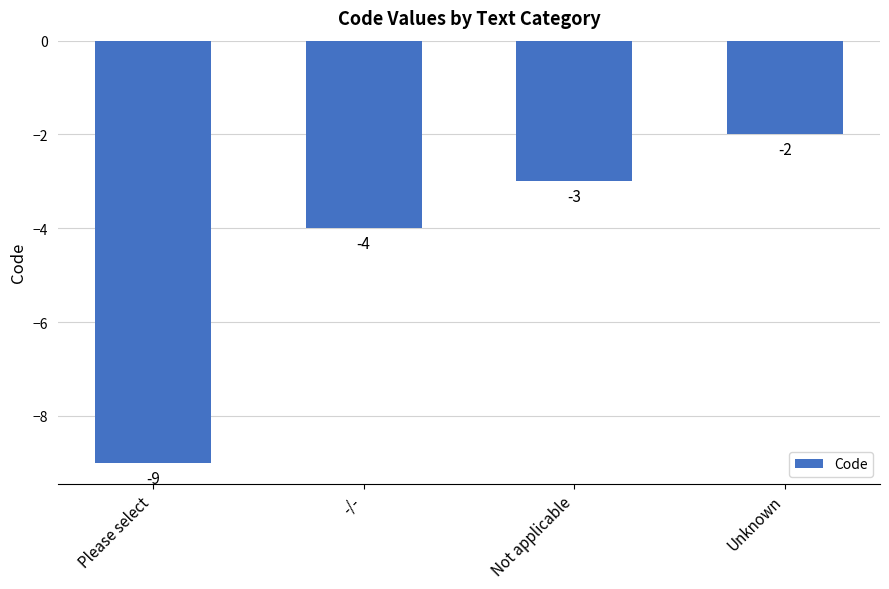

What is the approximate value at Not applicable?

-3